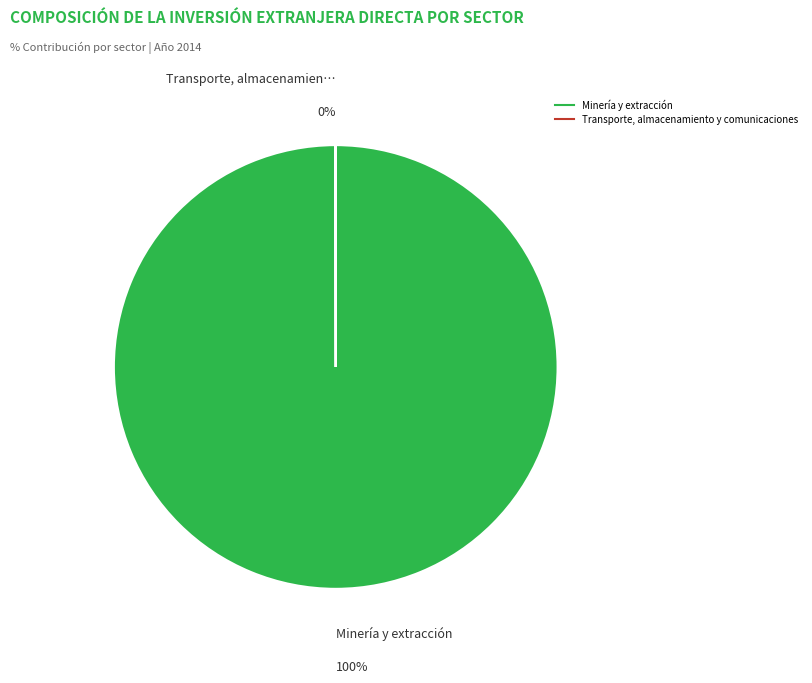

To the nearest percent, what is the average slice percentage?

50%